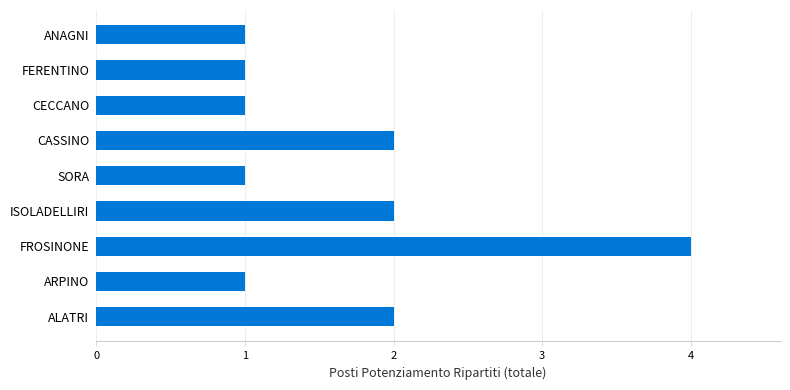

Which label corresponds to the largest value in the chart?

FROSINONE